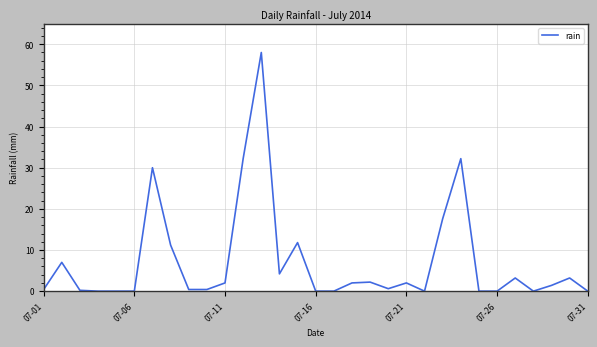

What is the maximum value shown in the chart?

58.0